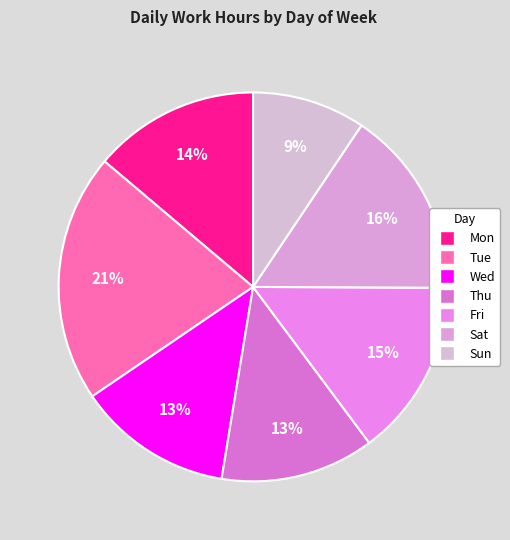

Which slice is the smallest?

Sun